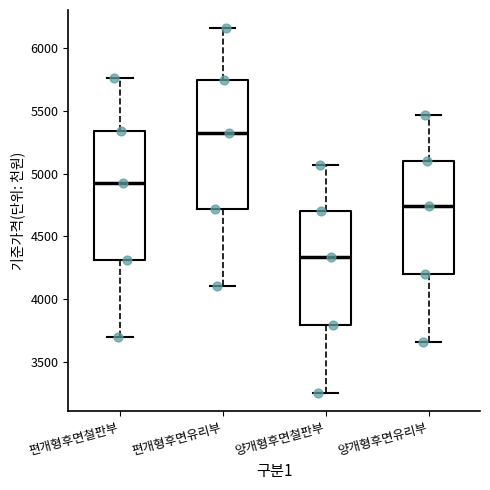

Reading left to right, transcribe this box plot: for each box, give where its median line is, the range the box spans, and where its two whiskers end, as read against the y-axis. The values are not printed on the chart, so give them approximately, as read against the axis.

편개형후면철판부: median 4950, box 4300 to 5350, whiskers 3700 to 5750
편개형후면유리부: median 5350, box 4700 to 5750, whiskers 4100 to 6150
양개형후면철판부: median 4350, box 3800 to 4700, whiskers 3250 to 5050
양개형후면유리부: median 4750, box 4200 to 5100, whiskers 3650 to 5450